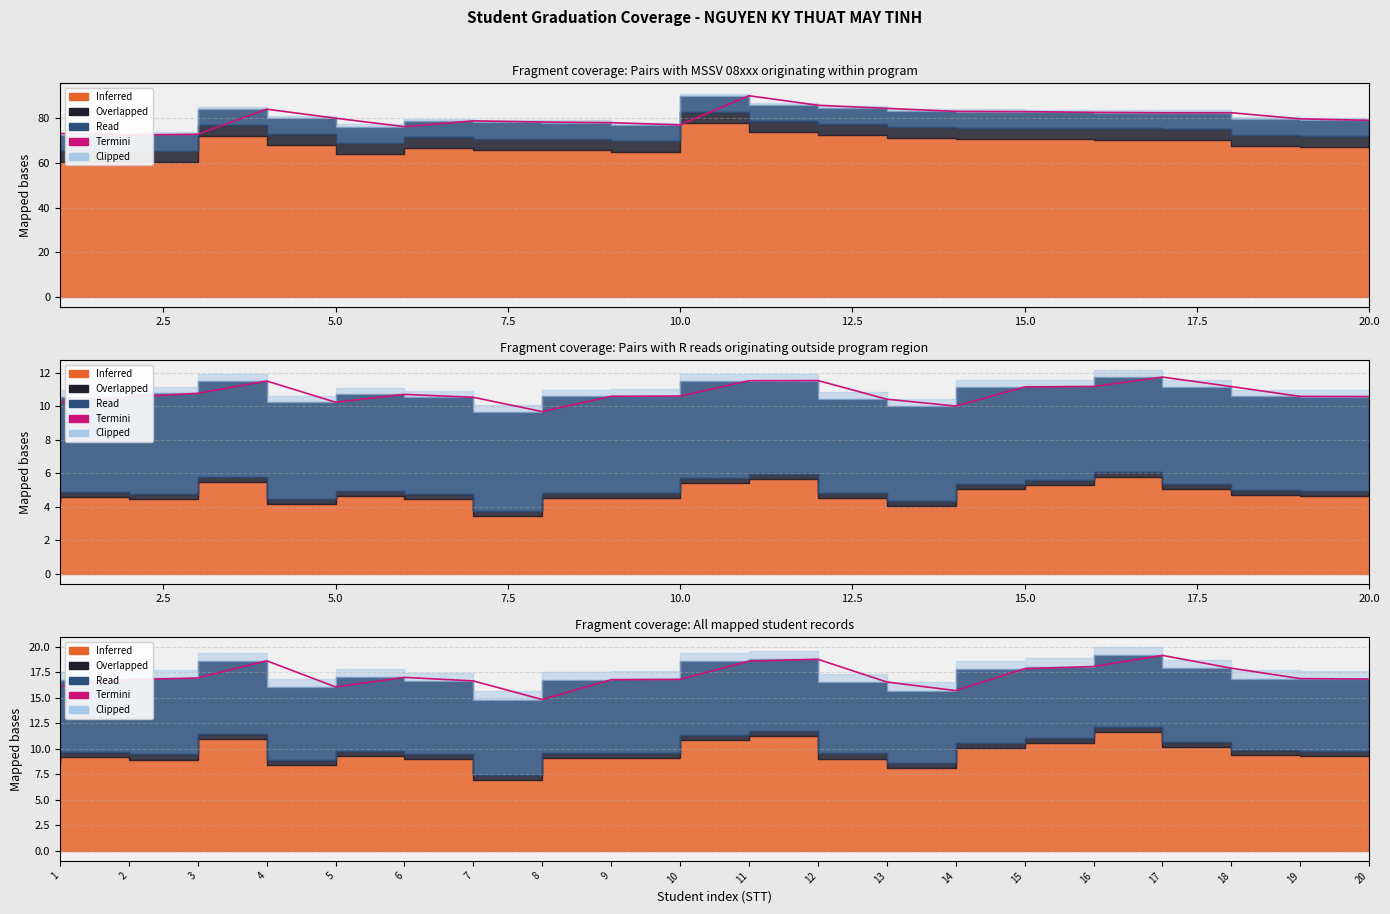

What is the sum of all values?

342.8